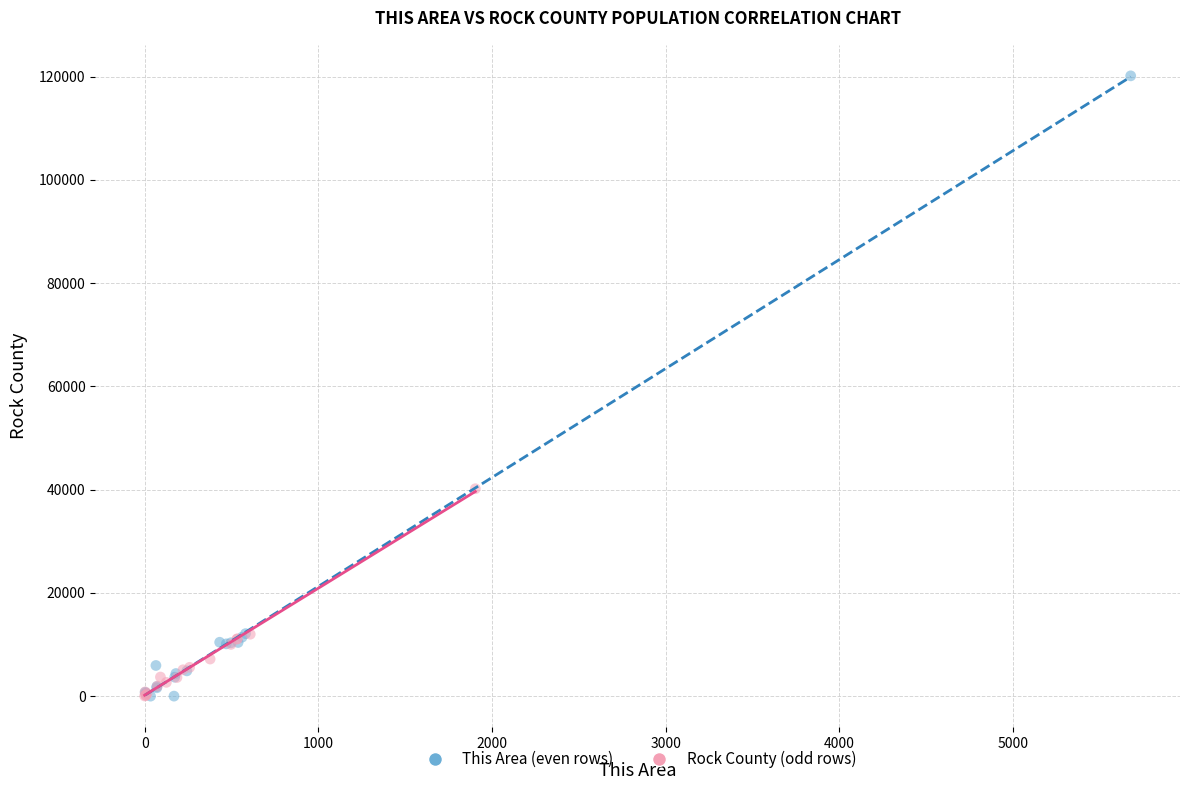

Which series contains the highest Y value?

This Area (even rows)